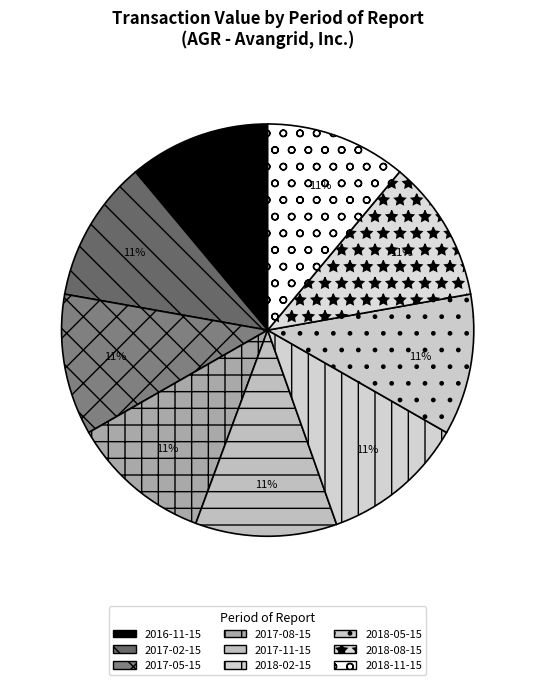

Is there any slice that represents more than half of the pie?

No